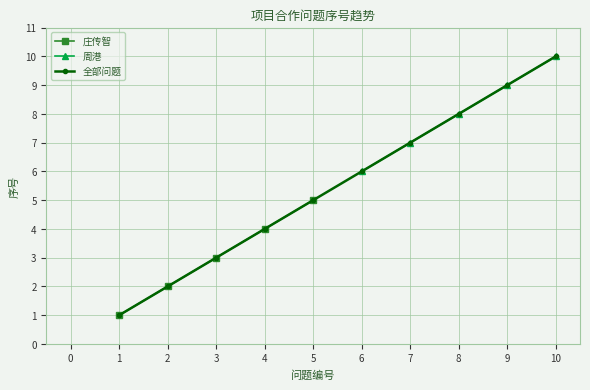

The value of 庄传智 at 4 is 2. True or false?

False